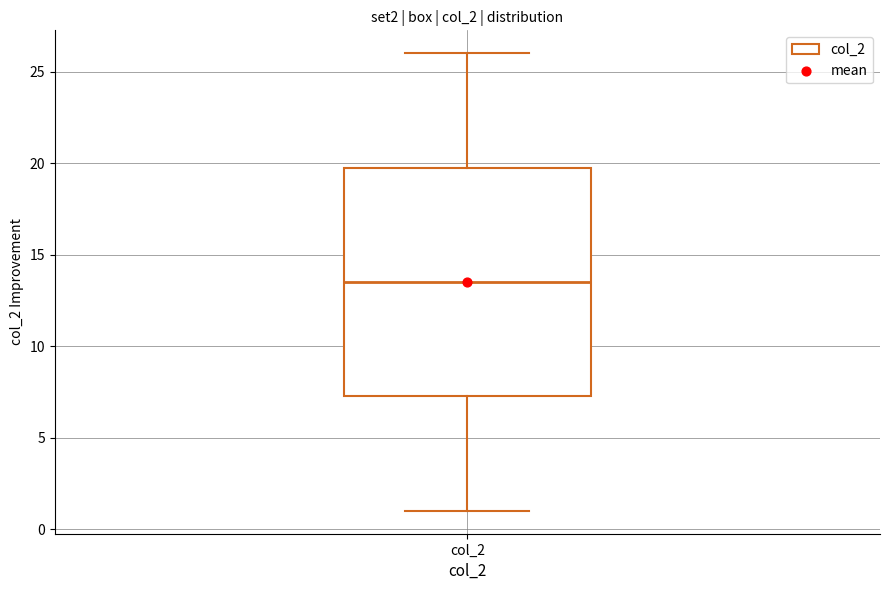

Where does the lower whisker of the box for col_2 end on the y-axis? The values are not printed on the chart, so give them approximately, as read against the axis.

1.0